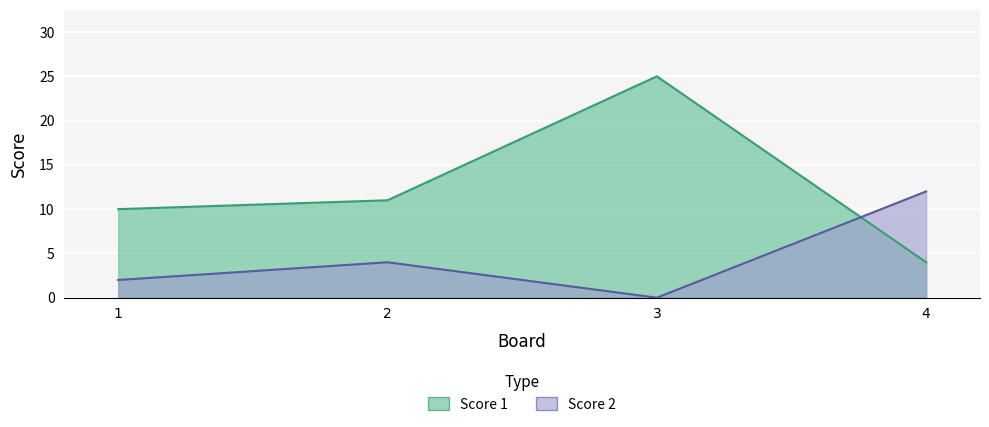

Reading right to left, what are all the values shown in this chart?

Score 1: 4=4	3=25	2=11	1=10
Score 2: 4=12	3=0	2=4	1=2